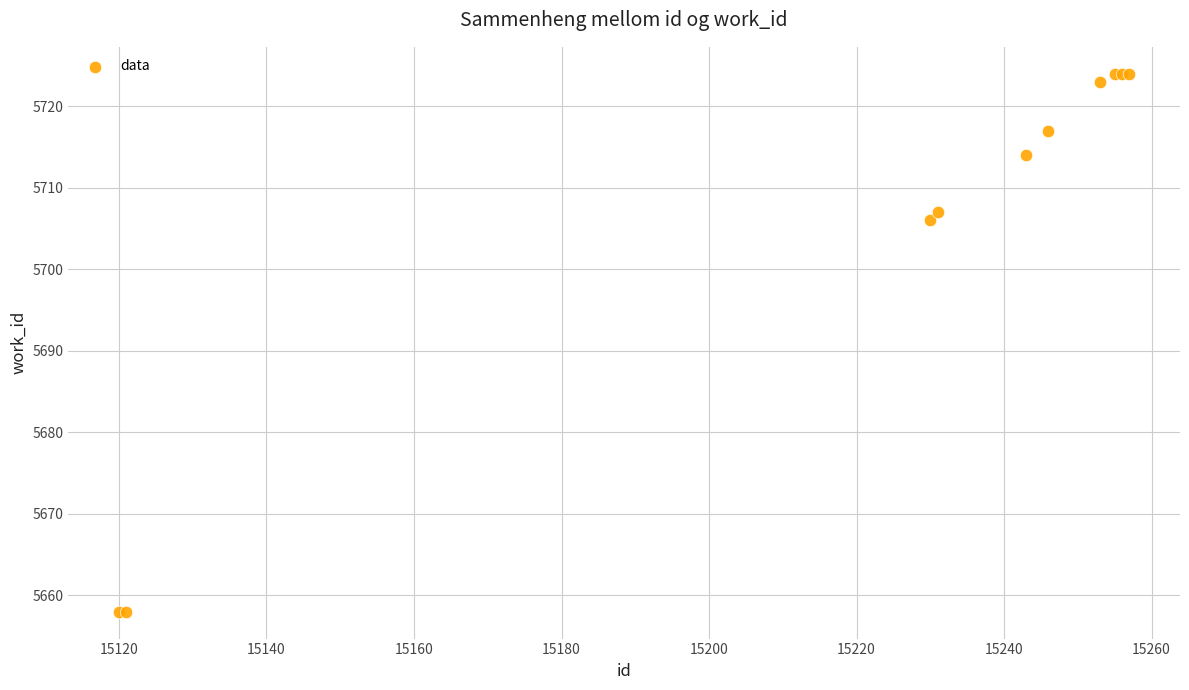

What Y value in the scatter plot is closest to 5691?

5706